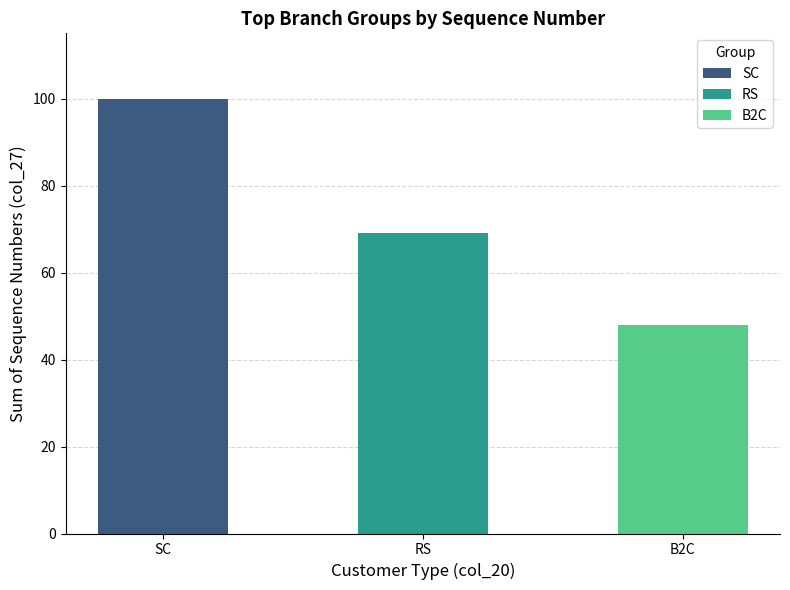

Is it true that the value at HP is 4?

False